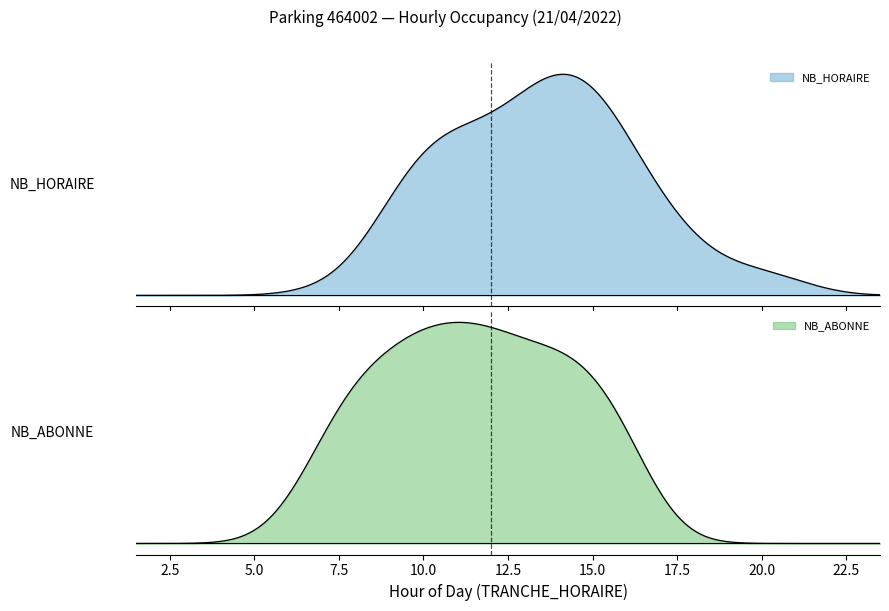

The NB_HORAIRE series shows 30 at 16. True or false?

False